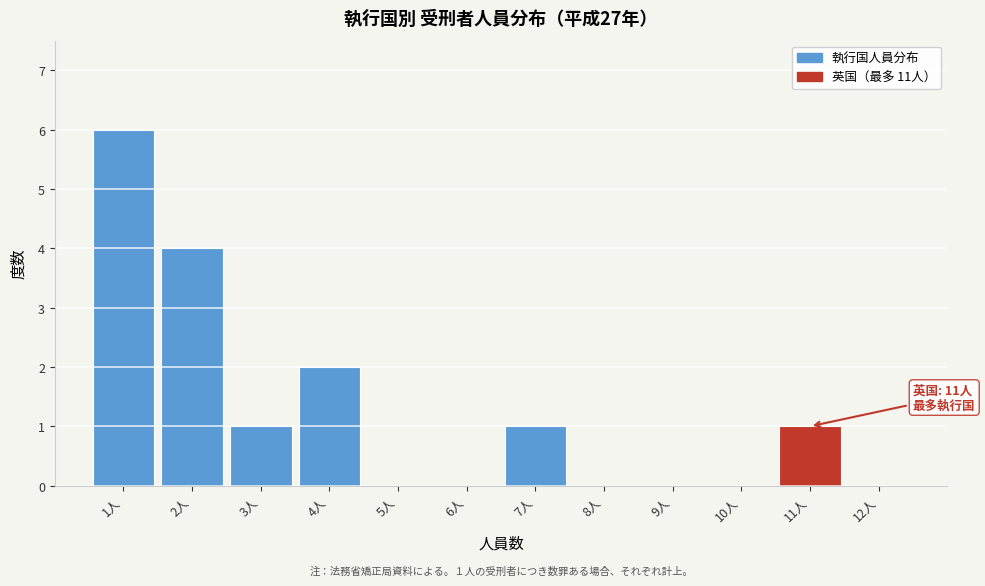

Over which range of the x-axis is the bar tallest?

0.5 to 1.5